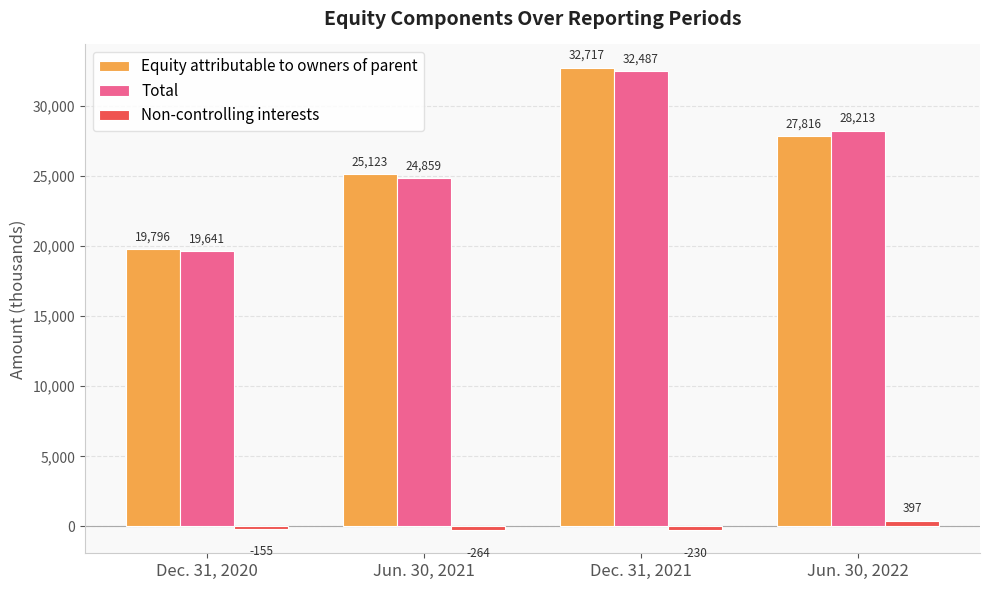

What is the difference between the Total values at Dec. 31, 2021 and Dec. 31, 2020?

12846